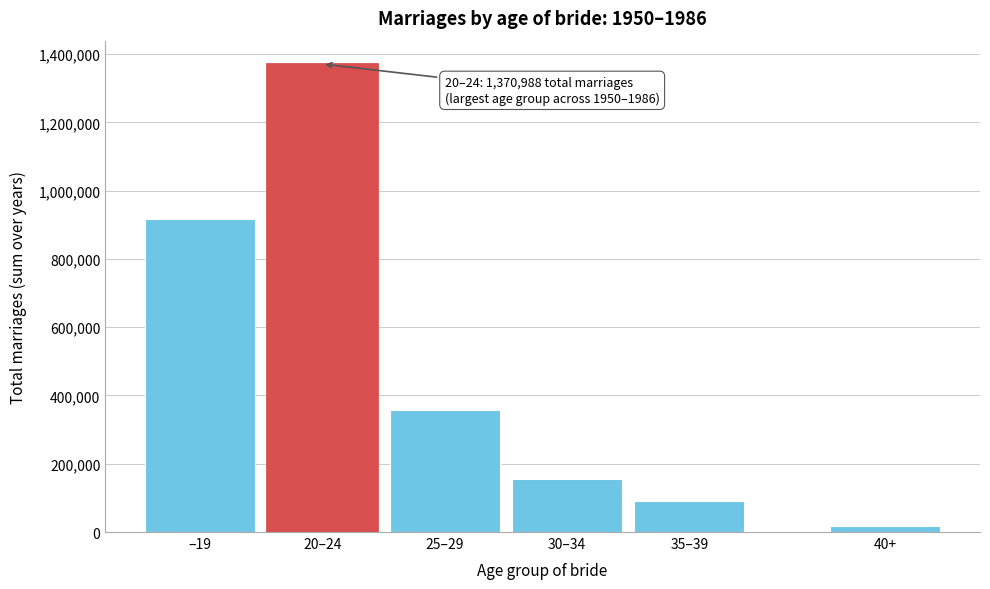

Reading left to right, list all the values displayed in this chart.

–19=918303	20–24=1370988	25–29=358597	30–34=155154	35–39=89563	40+=17267